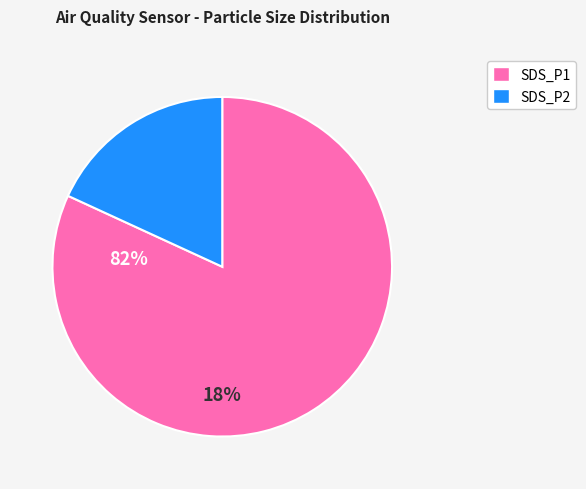

Does 19 represent more than half of the total?

No